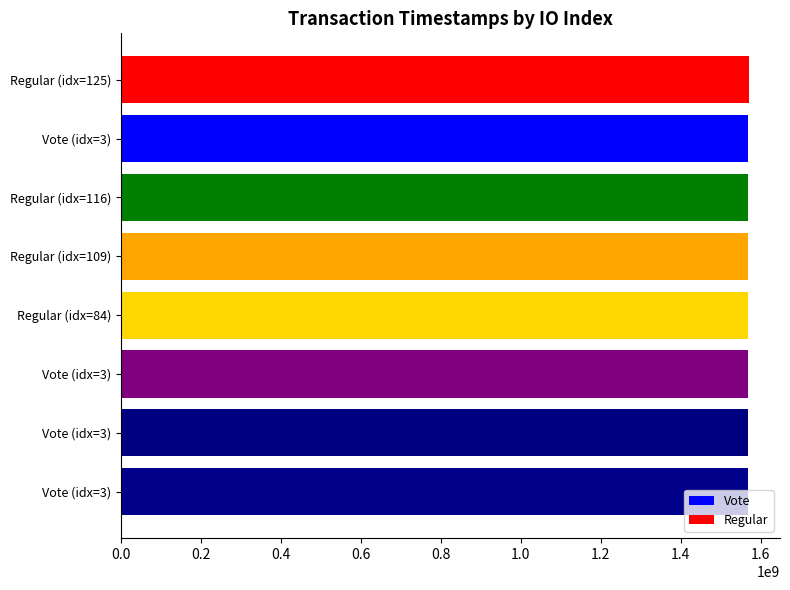

Count the number of data series in this chart.

1